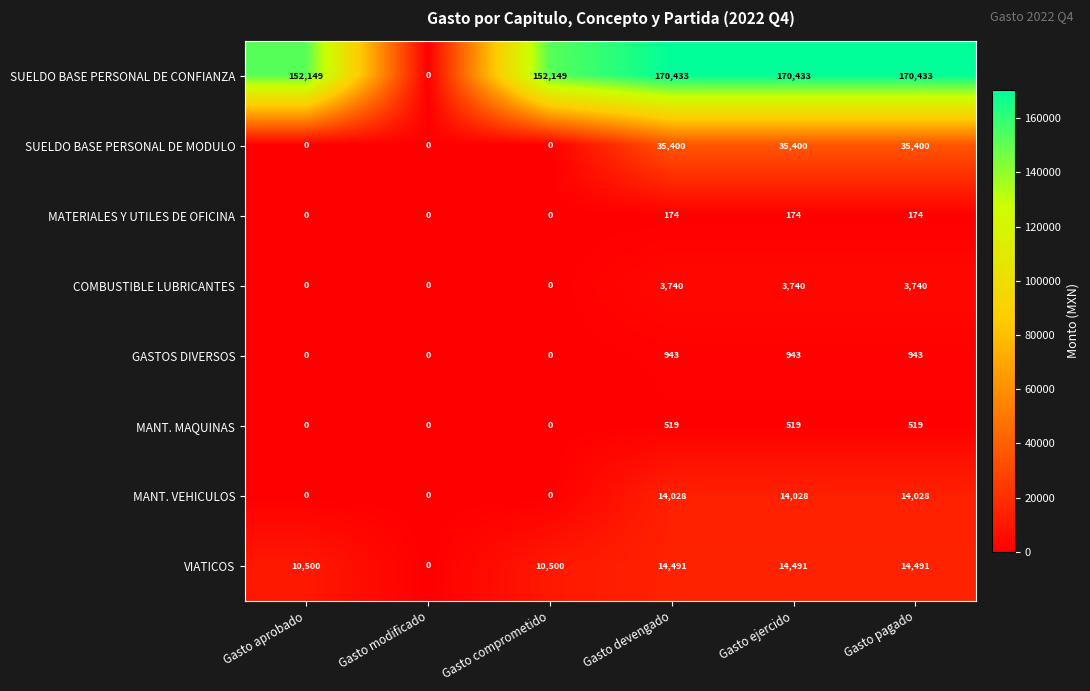

Which series has the largest range (max minus min)?

SUELDO BASE PERSONAL DE CONFIANZA